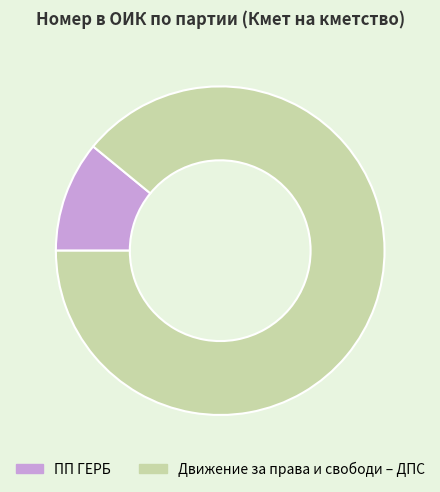

Is there any slice that represents more than half of the pie?

Yes